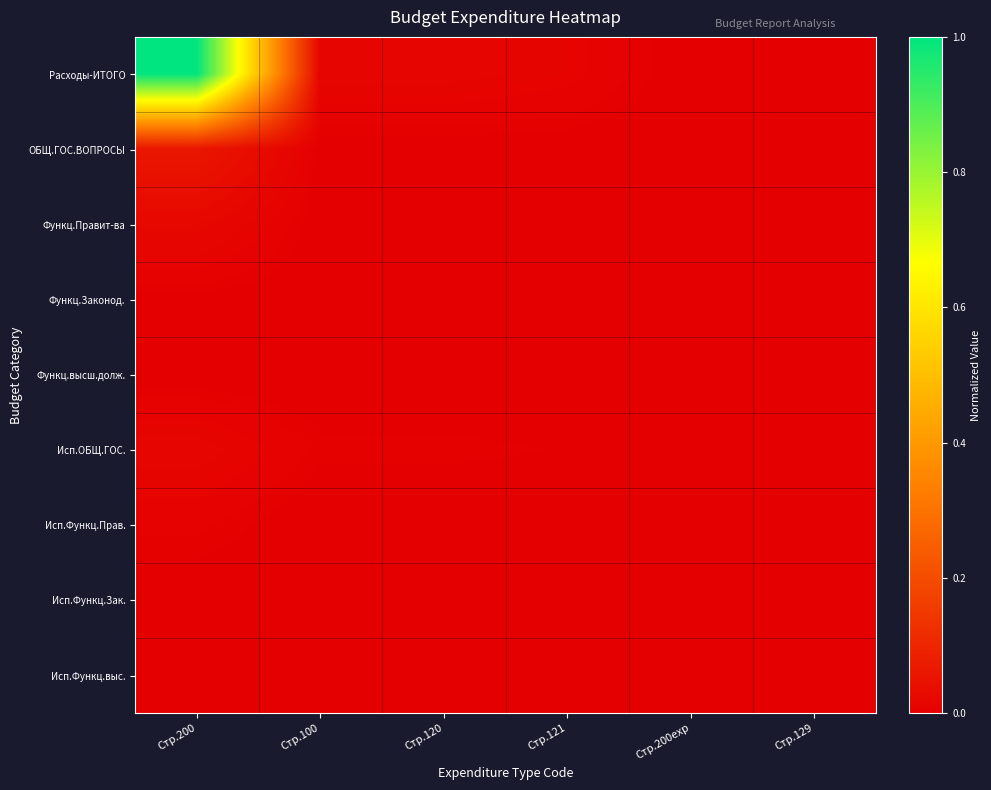

Which series has the largest total across all categories?

Расходы-ИТОГО